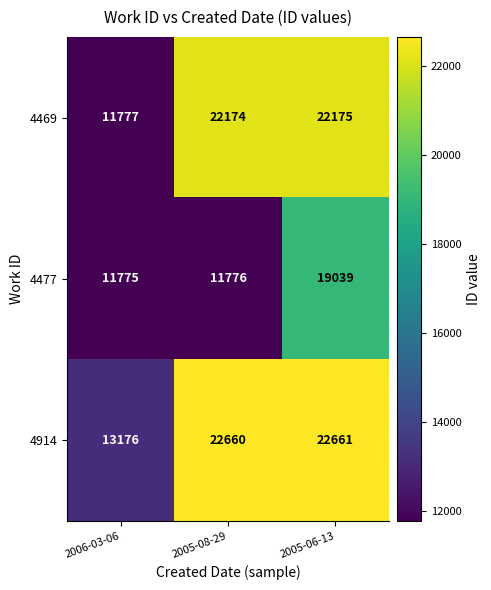

Which label corresponds to the largest value in the chart?

2005-06-13